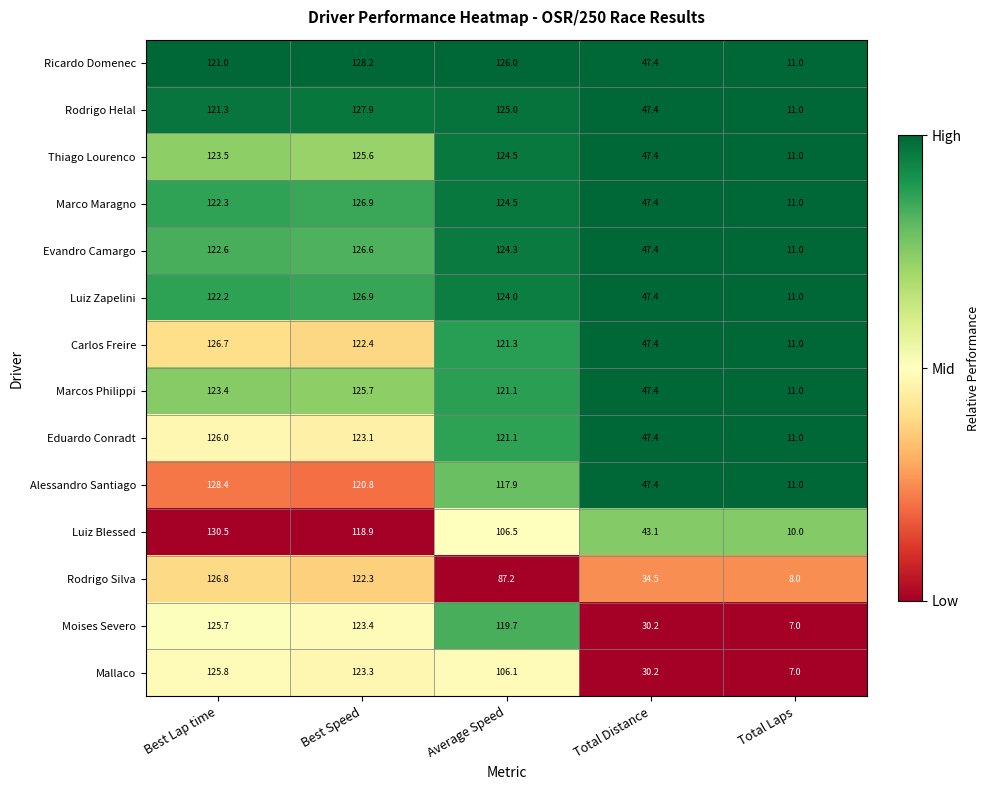

At which category is the sum across all series the highest?

Best Lap time